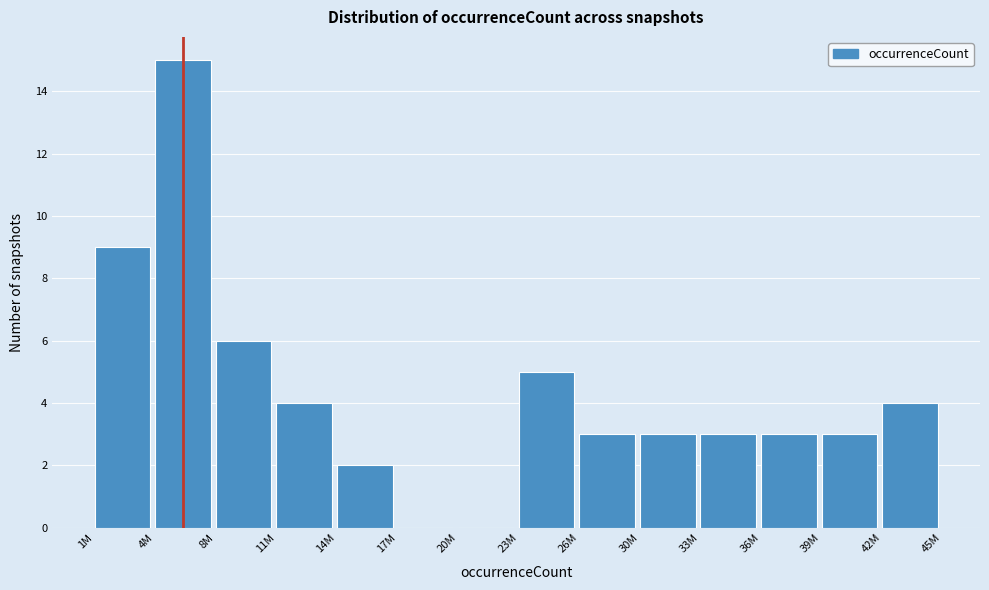

Reading left to right, list all the values displayed in this chart.

1M=9	4M=15	8M=6	11M=4	14M=2	17M=0	20M=0	23M=5	26M=3	30M=3	33M=3	36M=3	39M=3	42M=4